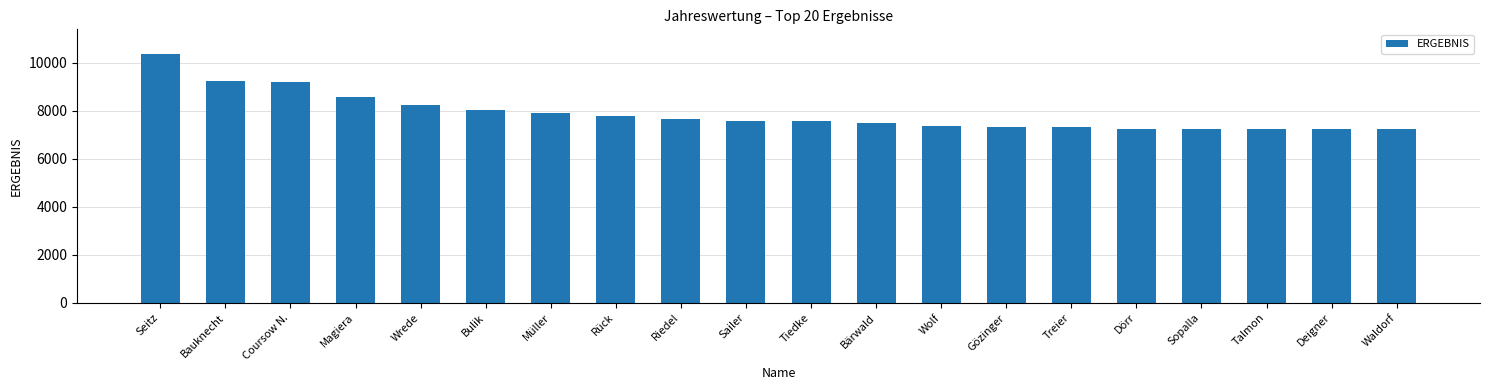

What is the ratio of the value at Coursow N. to the value at Rück?

1.2